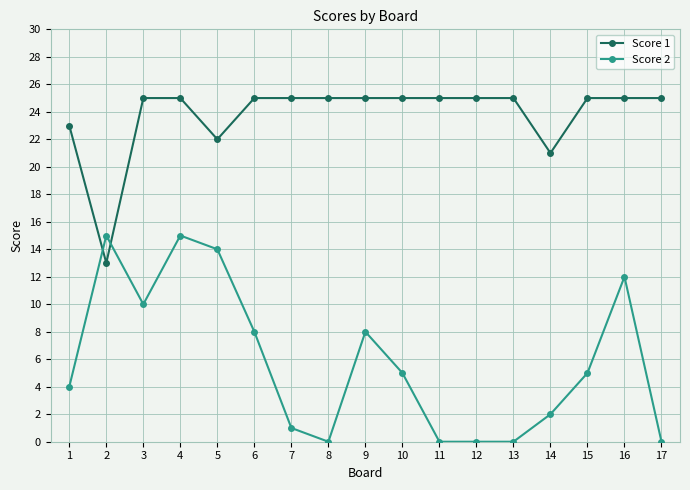

Which series changed the most between 2 and 5?

Score 1